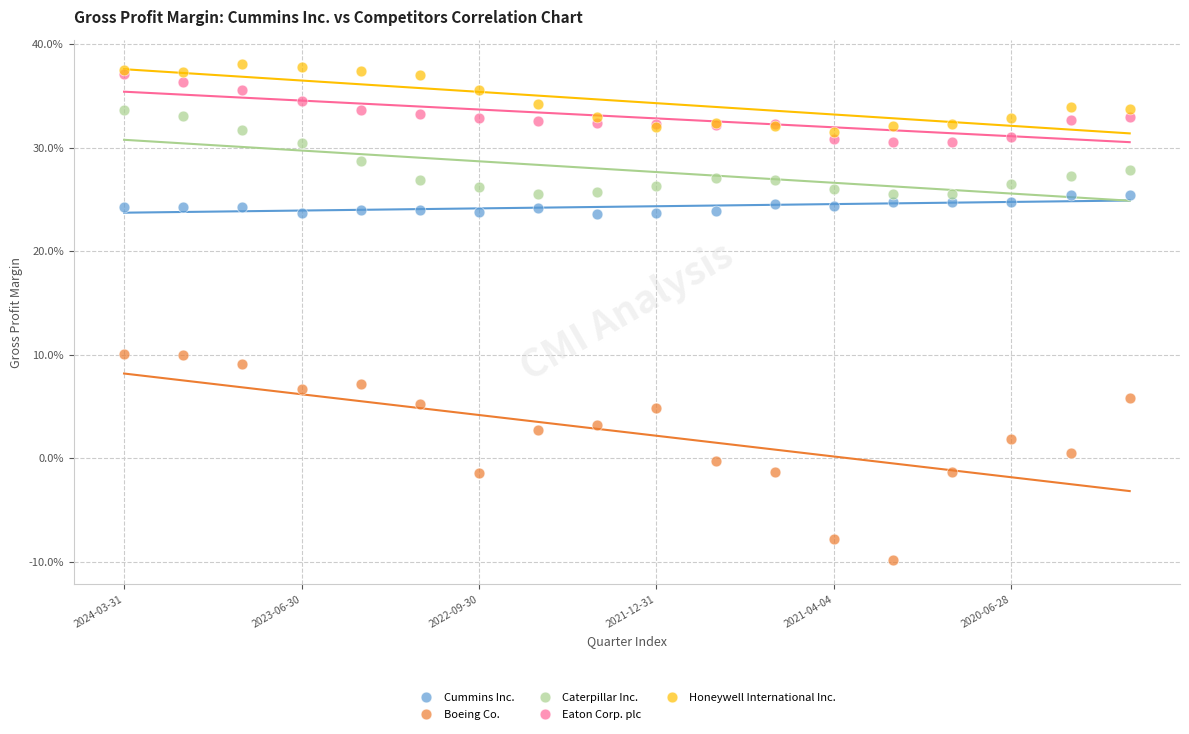

Which series reaches the minimum Y coordinate?

Boeing Co.